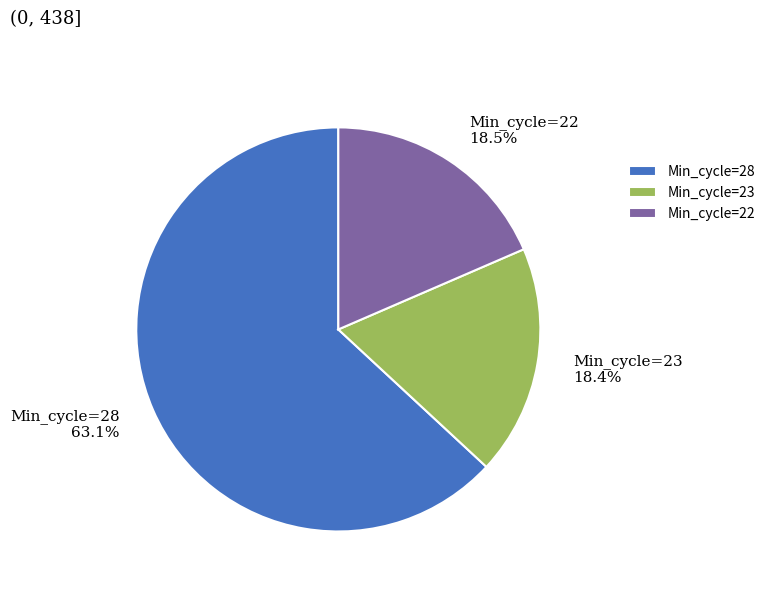

What is the total percentage of Min_cycle=28 63.1% and Min_cycle=22 18.5%?

81.6%